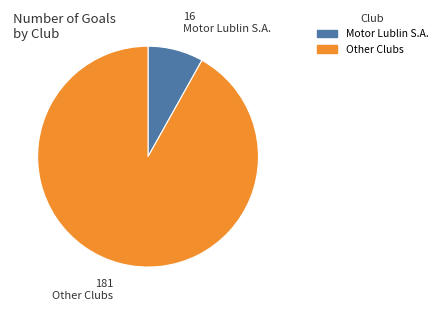

Which has a higher value, Other Clubs or Motor Lublin S.A.?

Other Clubs